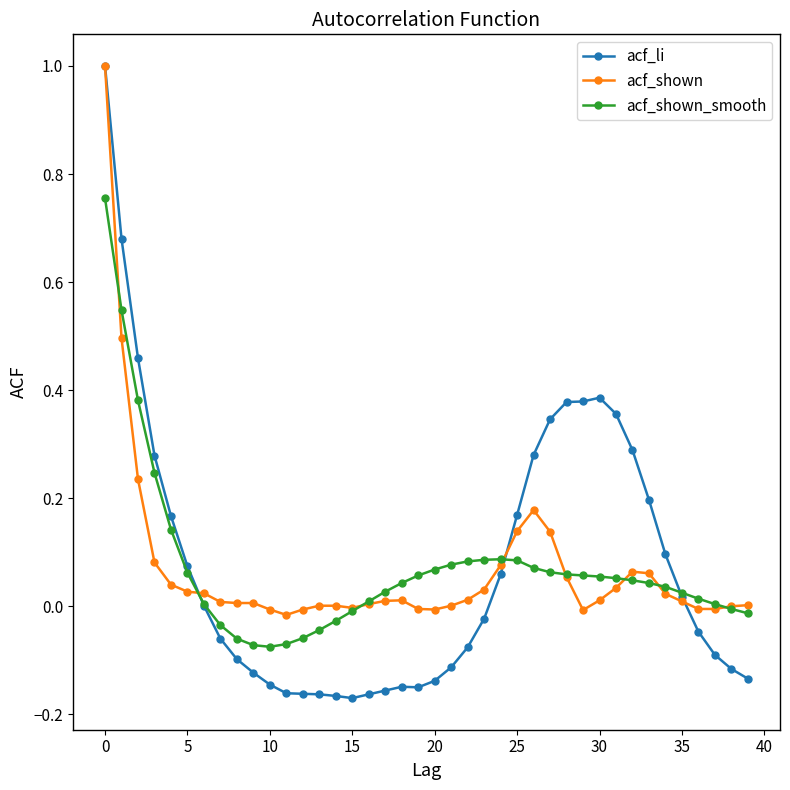

What is the maximum value shown in the chart?

1.0